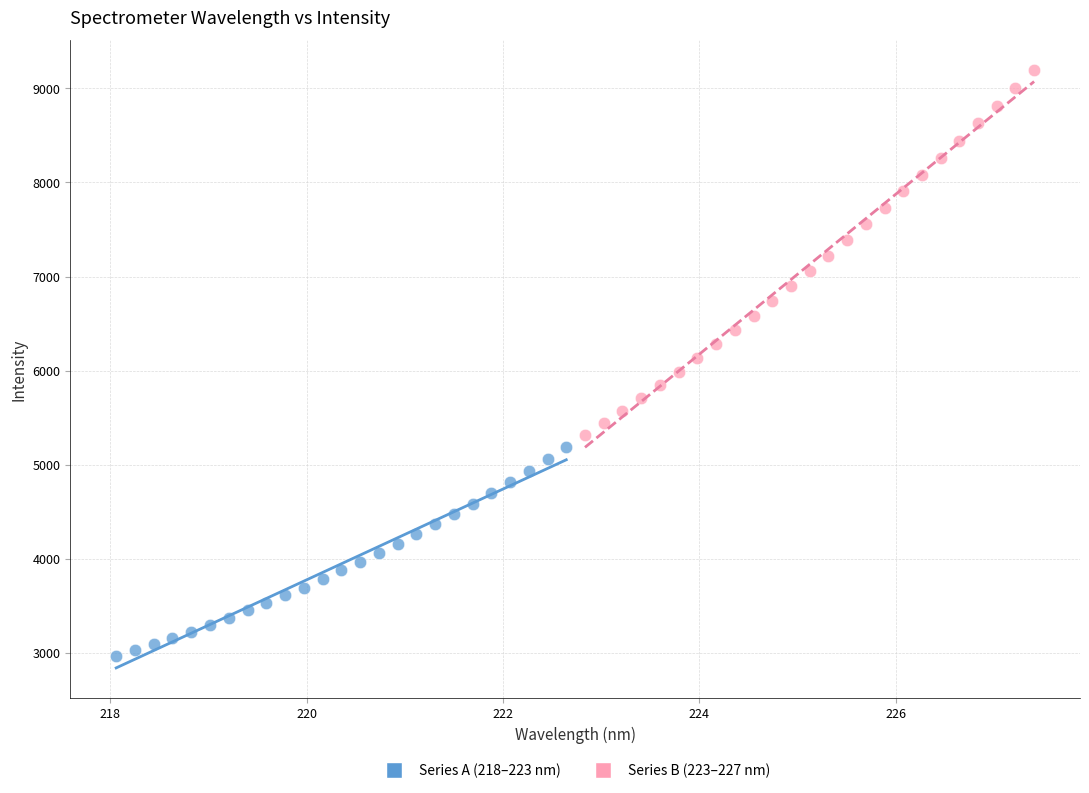

Which series contains the highest Y value?

Series B (223–227 nm)